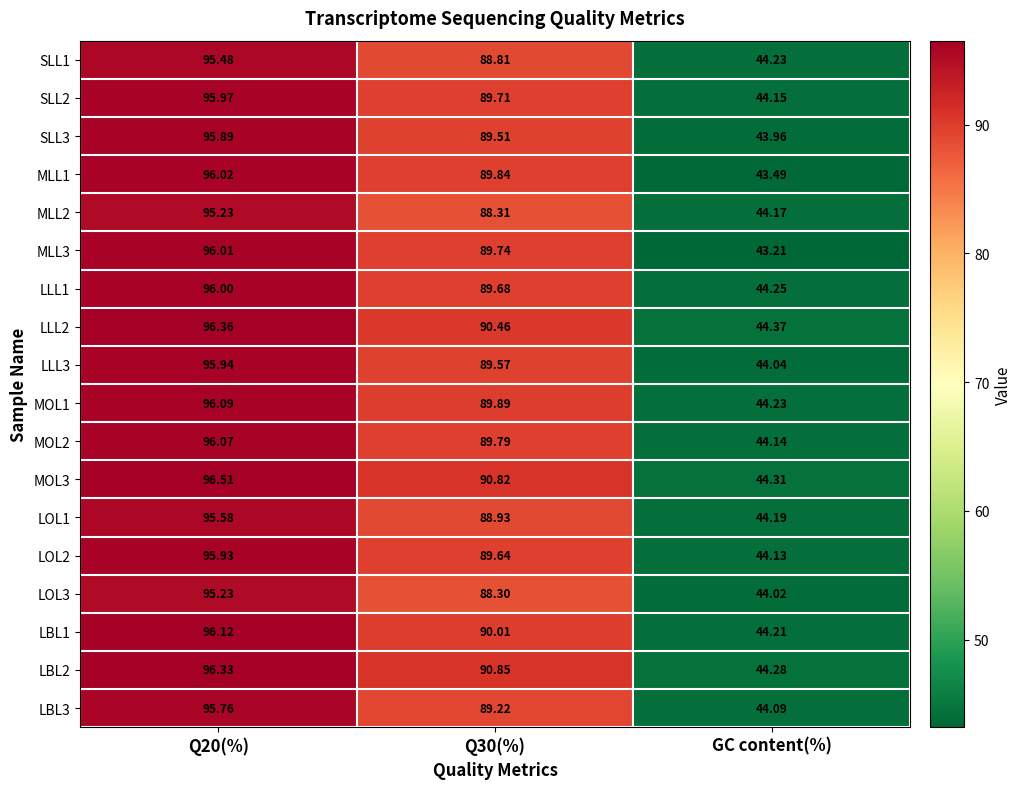

Which category has the lowest value in the MOL1 series?

GC content(%)